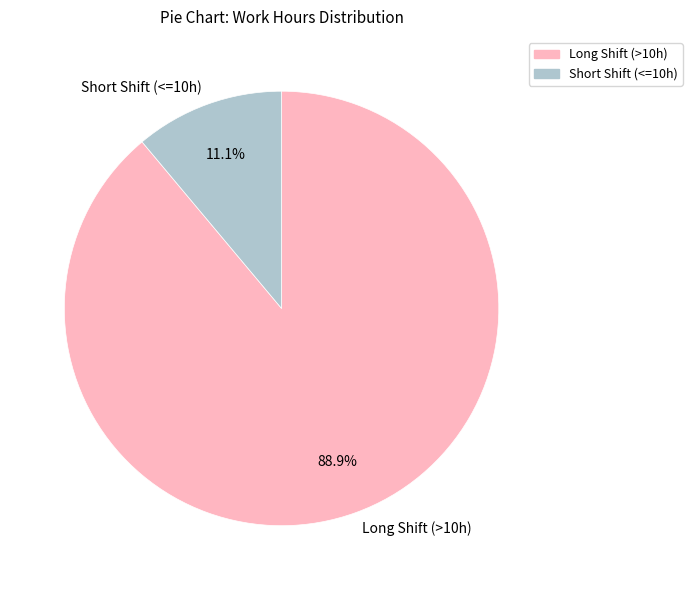

What is the majority slice?

Long Shift (>10h)